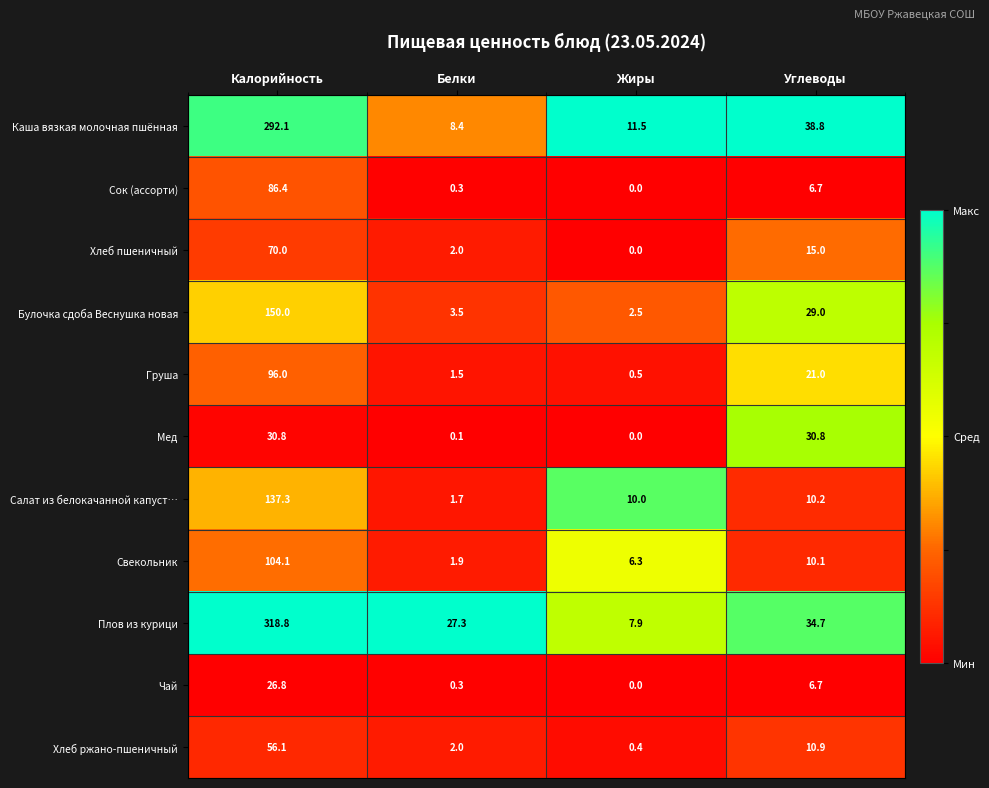

Which series changed the most between Калорийность and Белки?

Плов из курици